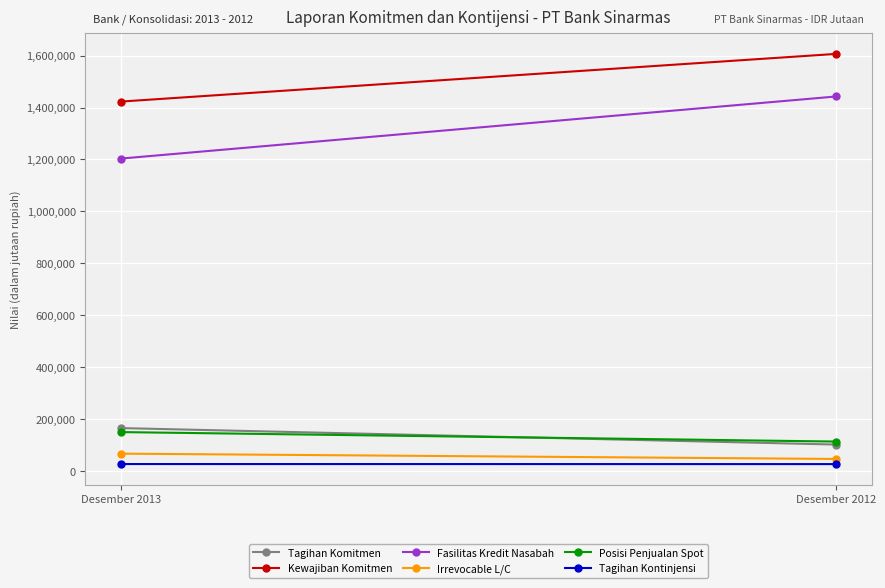

Rank the categories by Irrevocable L/C value from lowest to highest.

Desember 2012, Desember 2013